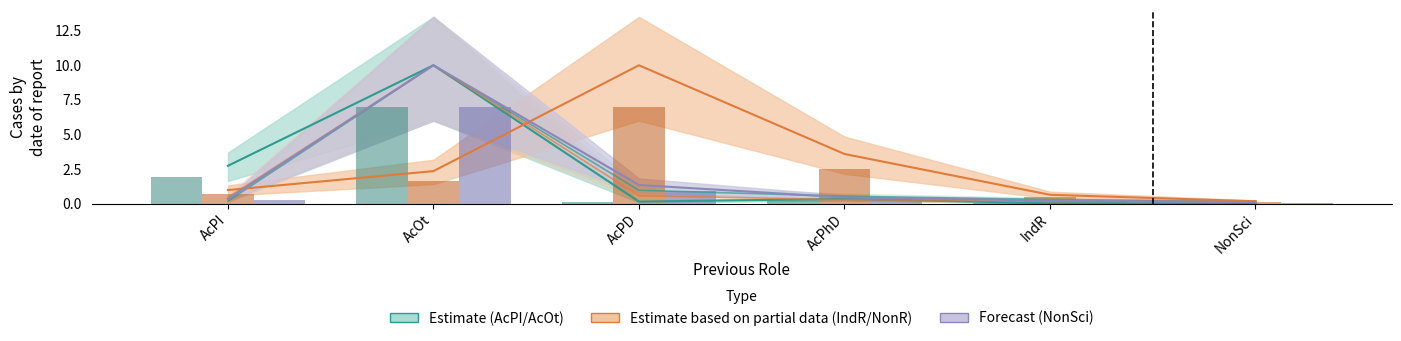

Is the value of AcPI at AcOt greater than the value of NonR at IndR?

Yes